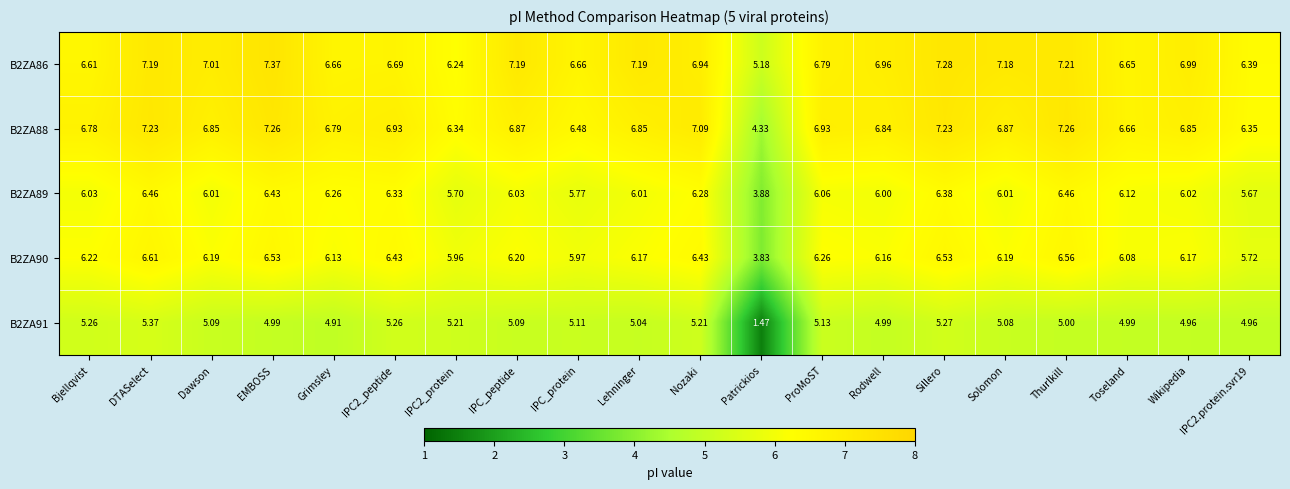

At which category does the chart reach its minimum across all series?

Patrickios